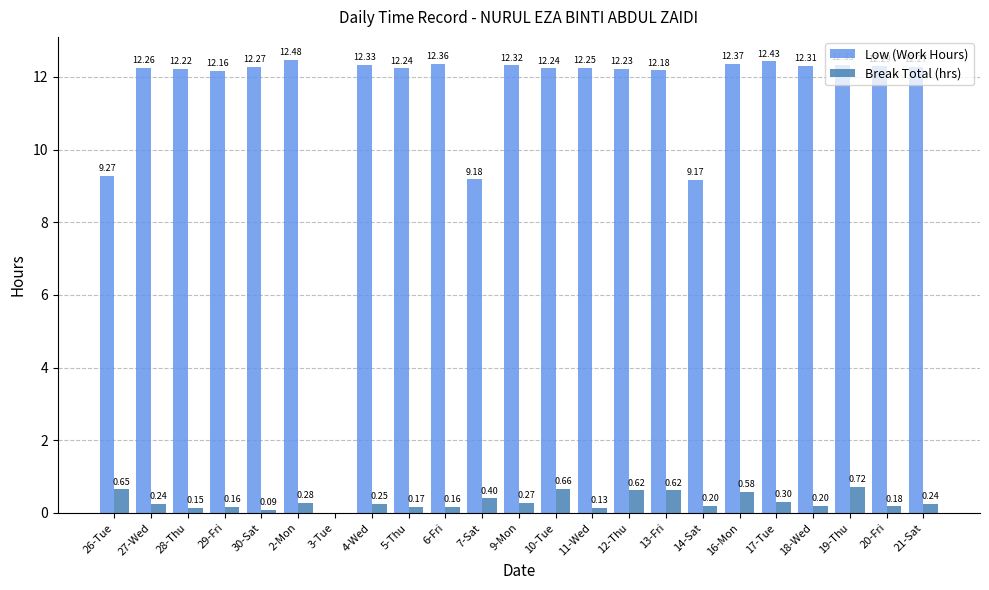

The Low (Work Hours) series shows 12.2 at 29-Fri. True or false?

True